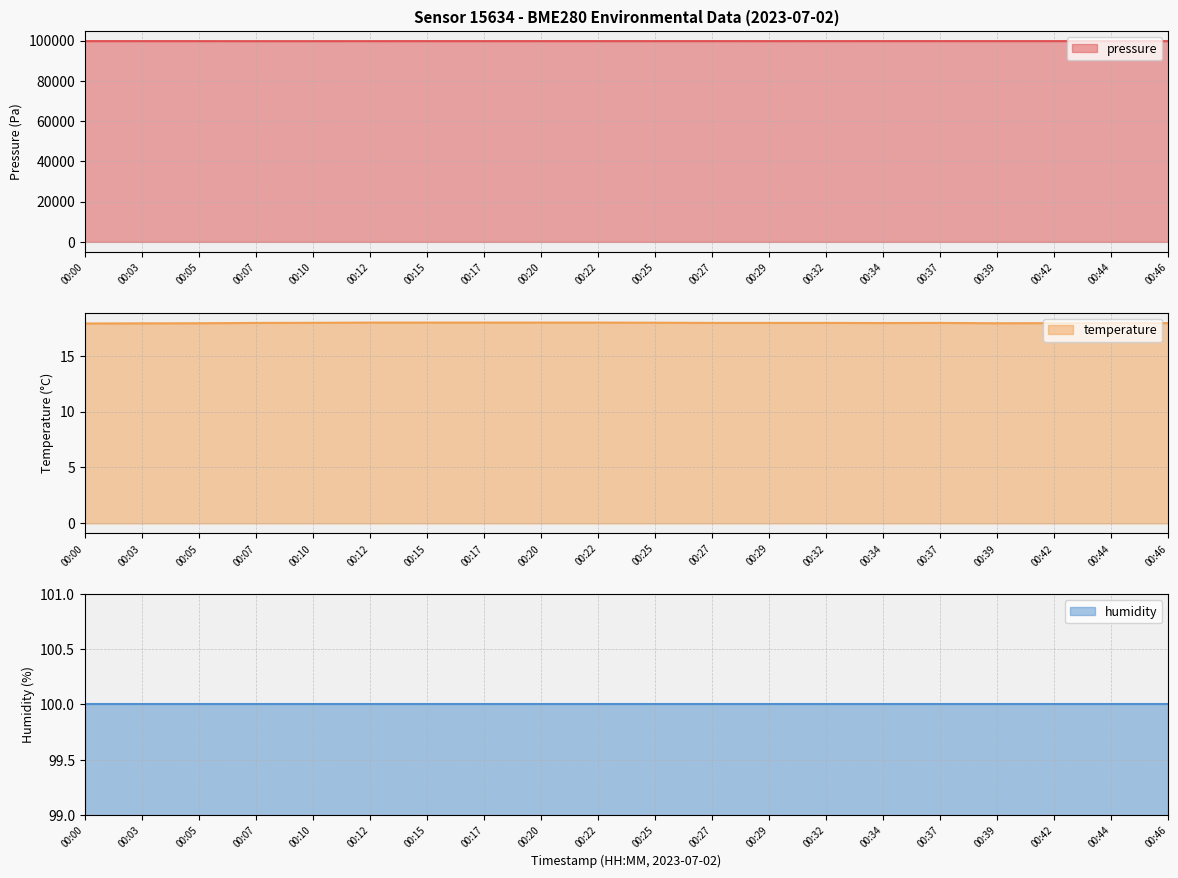

The value of pressure at 00:46 is 99709.8. True or false?

True